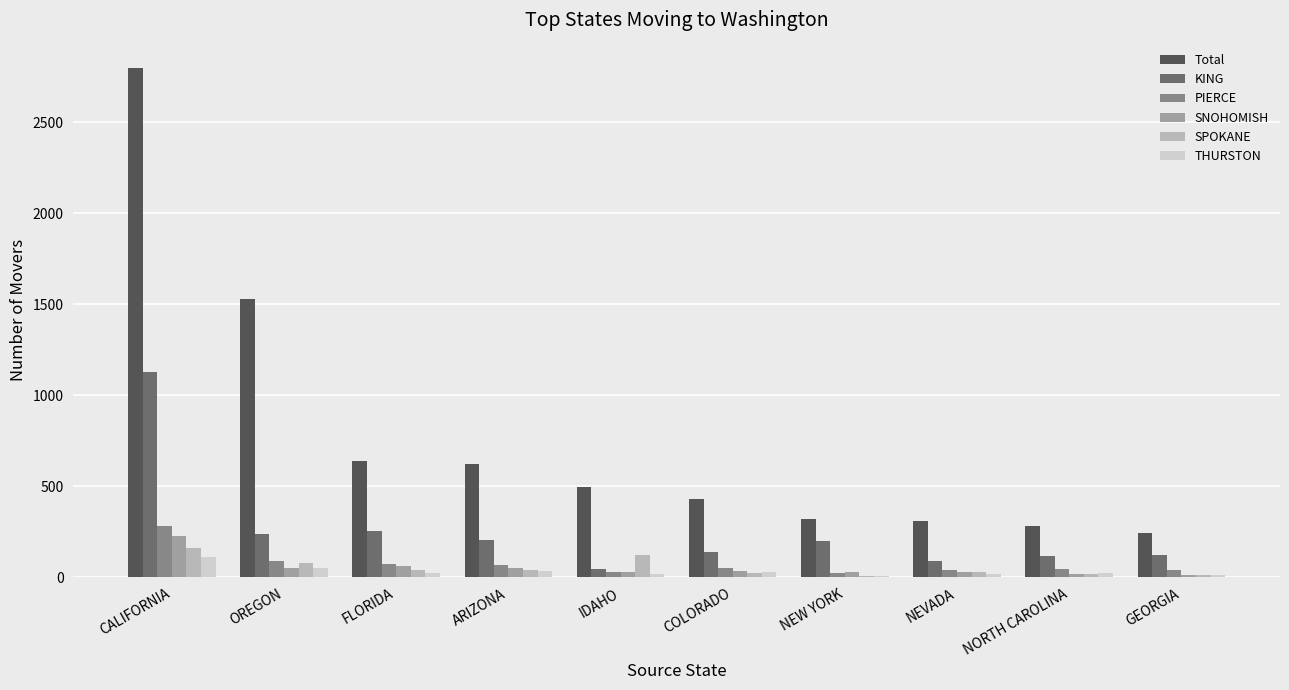

What are all the series names shown in the legend?

Total, KING, PIERCE, SNOHOMISH, SPOKANE, THURSTON